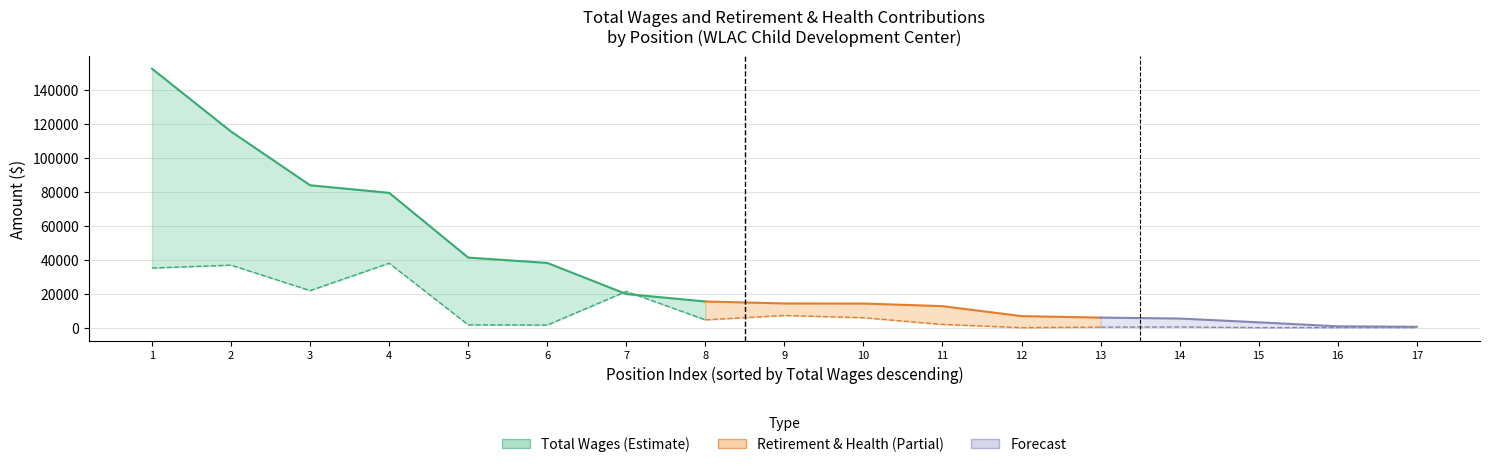

What is the maximum value for retirement_health?

37895